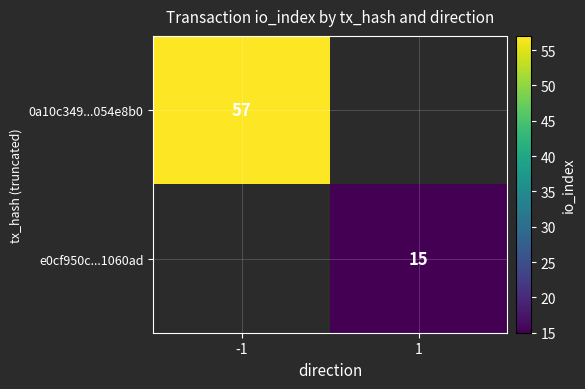

Is it true that e0cf950c...1060ad equals 9 at 1?

False